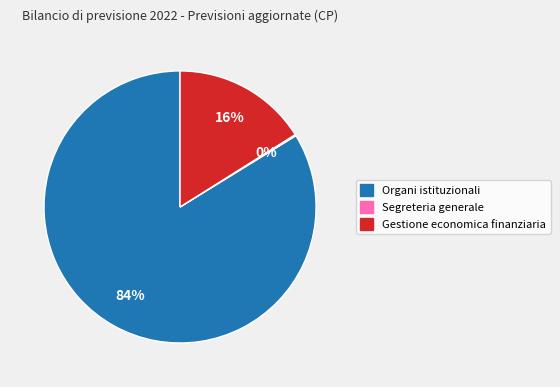

To the nearest percent, what is the average slice percentage?

33%